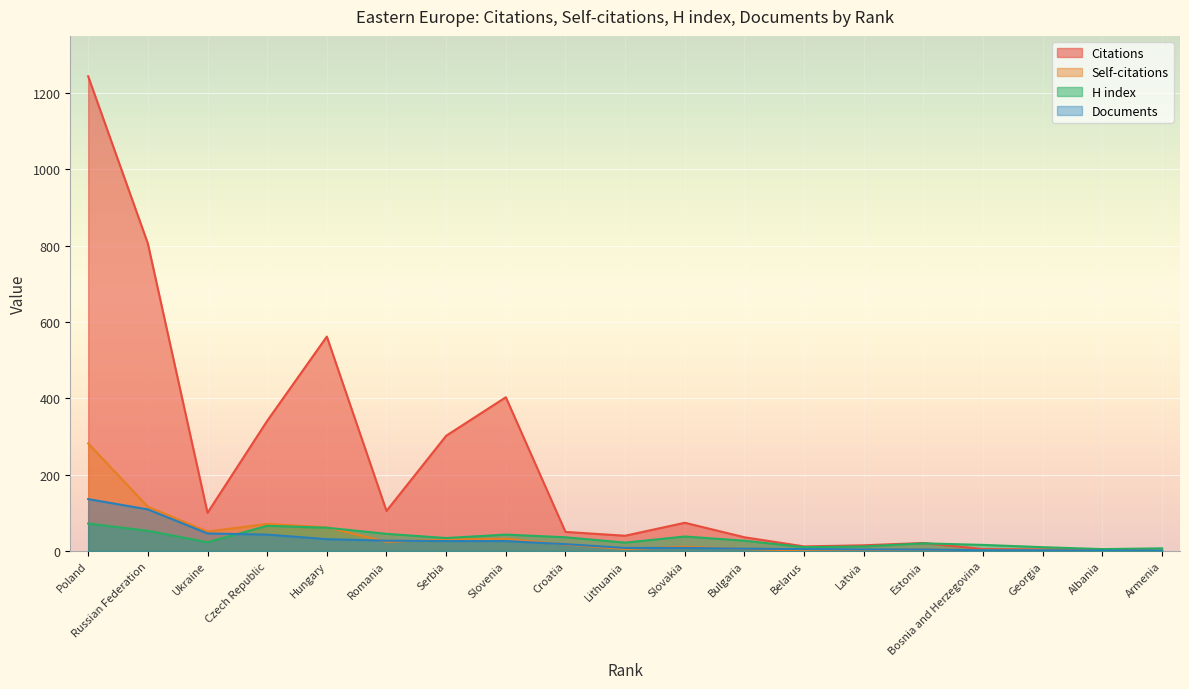

Reading right to left, what are all the values shown in this chart?

Citations: 0	5	4	5	21	15	12	36	74	40	50	403	302	105	562	341	100	806	1244
Self-citations: 0	0	3	2	4	2	1	5	11	5	17	32	30	24	62	71	51	116	282
H index: 7	5	10	16	20	12	10	27	38	22	36	43	34	45	61	66	23	53	72
Documents: 1	1	2	2	4	4	5	6	8	8	18	26	26	27	31	43	46	109	136